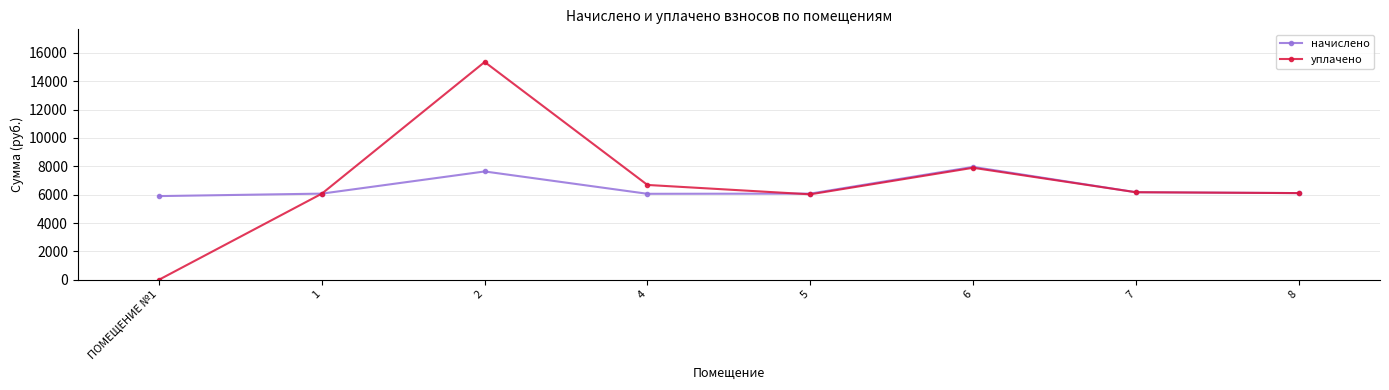

List the series in order of their peak value, highest first.

уплачено, начислено